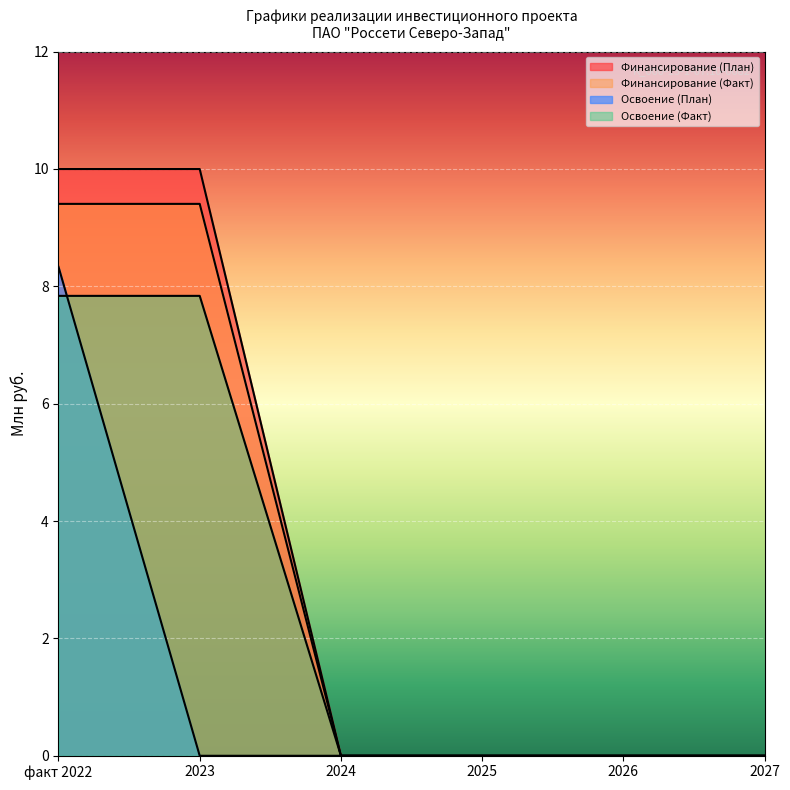

At how many categories does at least one series exceed 4?

2